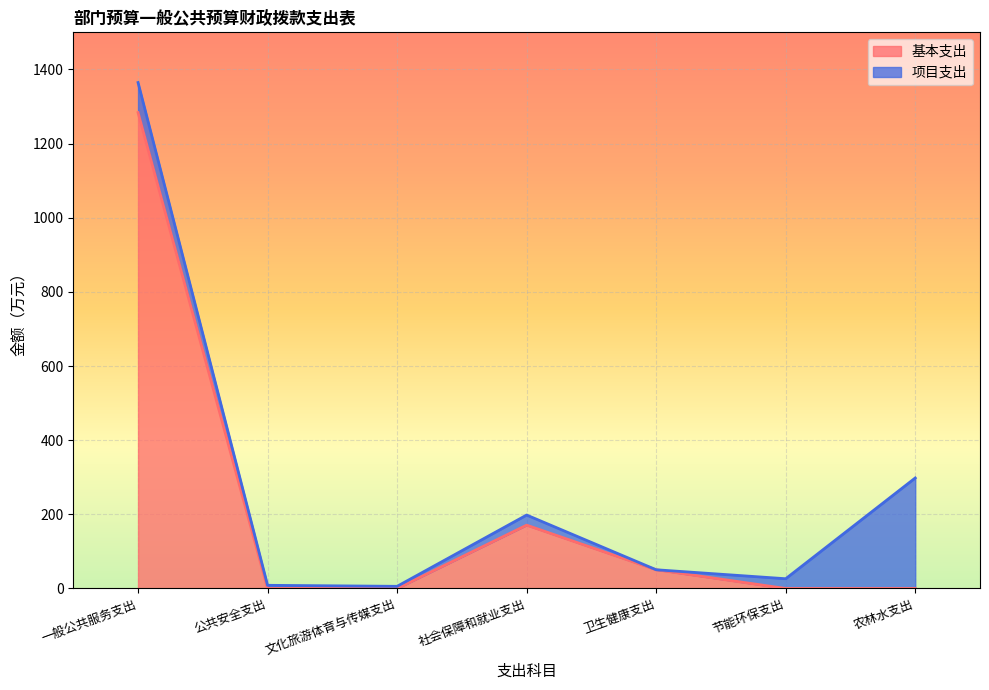

True or false: the data shows 0.0 at 公共安全支出.

True